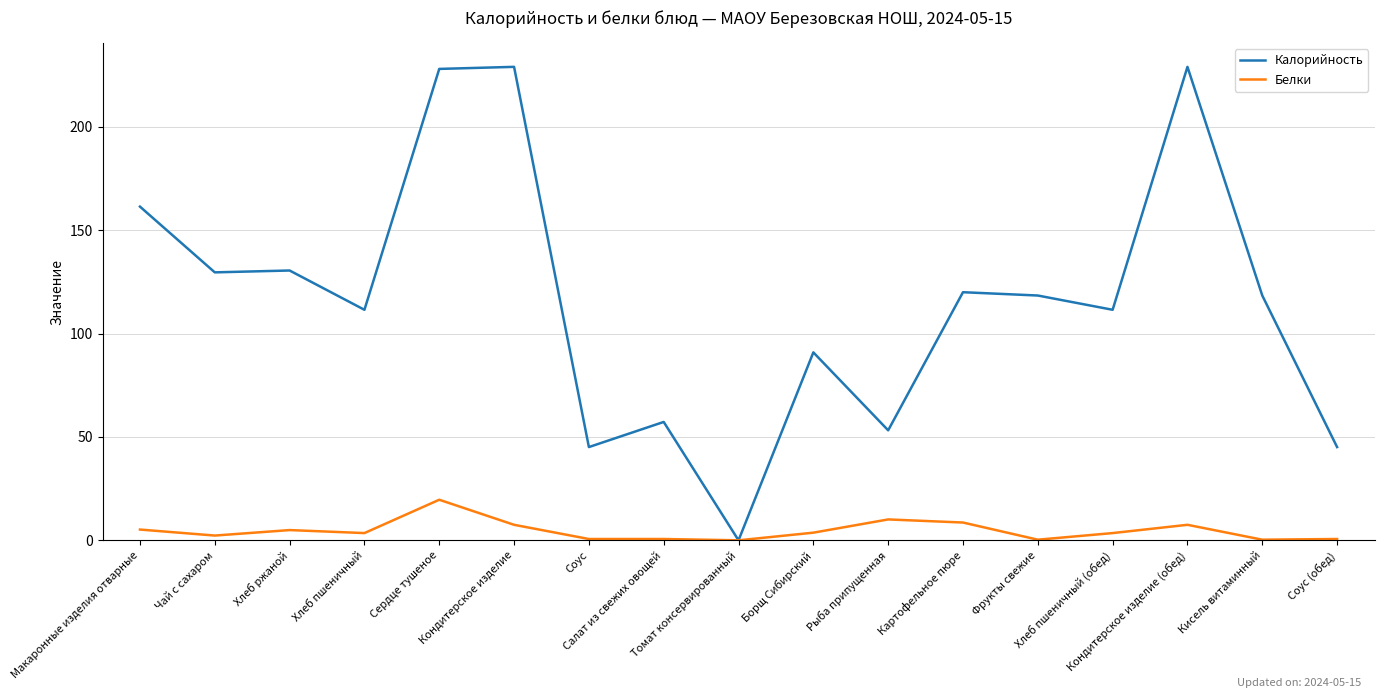

What is the highest value of the Калорийность series?

229.0